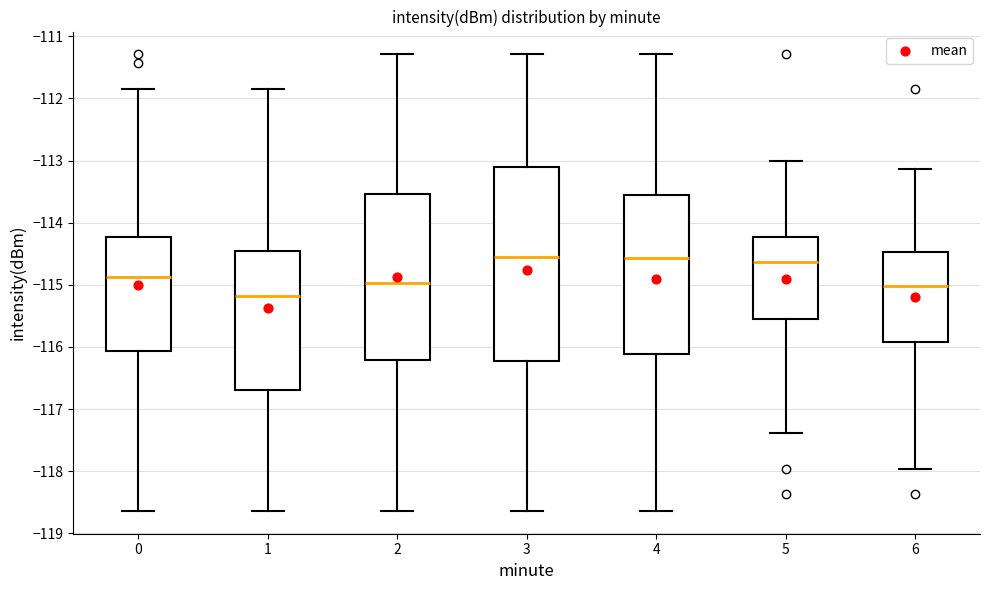

Where is the upper edge of the box at x = 4 on the y-axis? The values are not printed on the chart, so give them approximately, as read against the axis.

-113.6